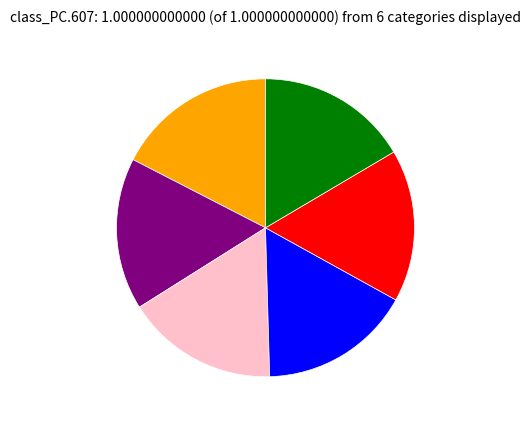

How many slices are in this pie chart?

6